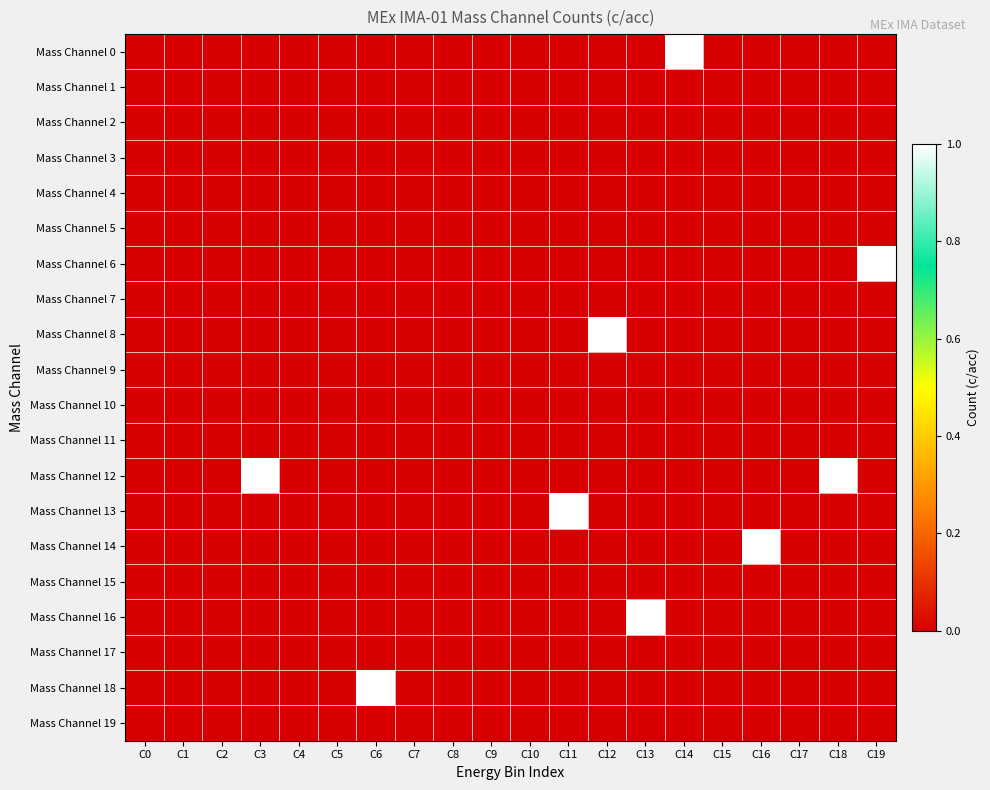

Reading left to right, extract all data points from this chart.

Mass Channel 0: C0=0	C1=0	C2=0	C3=0	C4=0	C5=0	C6=0	C7=0	C8=0	C9=0	C10=0	C11=0	C12=0	C13=0	C14=1	C15=0	C16=0	C17=0	C18=0	C19=0
Mass Channel 1: C0=0	C1=0	C2=0	C3=0	C4=0	C5=0	C6=0	C7=0	C8=0	C9=0	C10=0	C11=0	C12=0	C13=0	C14=0	C15=0	C16=0	C17=0	C18=0	C19=0
Mass Channel 2: C0=0	C1=0	C2=0	C3=0	C4=0	C5=0	C6=0	C7=0	C8=0	C9=0	C10=0	C11=0	C12=0	C13=0	C14=0	C15=0	C16=0	C17=0	C18=0	C19=0
Mass Channel 3: C0=0	C1=0	C2=0	C3=0	C4=0	C5=0	C6=0	C7=0	C8=0	C9=0	C10=0	C11=0	C12=0	C13=0	C14=0	C15=0	C16=0	C17=0	C18=0	C19=0
Mass Channel 4: C0=0	C1=0	C2=0	C3=0	C4=0	C5=0	C6=0	C7=0	C8=0	C9=0	C10=0	C11=0	C12=0	C13=0	C14=0	C15=0	C16=0	C17=0	C18=0	C19=0
Mass Channel 5: C0=0	C1=0	C2=0	C3=0	C4=0	C5=0	C6=0	C7=0	C8=0	C9=0	C10=0	C11=0	C12=0	C13=0	C14=0	C15=0	C16=0	C17=0	C18=0	C19=0
Mass Channel 6: C0=0	C1=0	C2=0	C3=0	C4=0	C5=0	C6=0	C7=0	C8=0	C9=0	C10=0	C11=0	C12=0	C13=0	C14=0	C15=0	C16=0	C17=0	C18=0	C19=1
Mass Channel 7: C0=0	C1=0	C2=0	C3=0	C4=0	C5=0	C6=0	C7=0	C8=0	C9=0	C10=0	C11=0	C12=0	C13=0	C14=0	C15=0	C16=0	C17=0	C18=0	C19=0
Mass Channel 8: C0=0	C1=0	C2=0	C3=0	C4=0	C5=0	C6=0	C7=0	C8=0	C9=0	C10=0	C11=0	C12=1	C13=0	C14=0	C15=0	C16=0	C17=0	C18=0	C19=0
Mass Channel 9: C0=0	C1=0	C2=0	C3=0	C4=0	C5=0	C6=0	C7=0	C8=0	C9=0	C10=0	C11=0	C12=0	C13=0	C14=0	C15=0	C16=0	C17=0	C18=0	C19=0
Mass Channel 10: C0=0	C1=0	C2=0	C3=0	C4=0	C5=0	C6=0	C7=0	C8=0	C9=0	C10=0	C11=0	C12=0	C13=0	C14=0	C15=0	C16=0	C17=0	C18=0	C19=0
Mass Channel 11: C0=0	C1=0	C2=0	C3=0	C4=0	C5=0	C6=0	C7=0	C8=0	C9=0	C10=0	C11=0	C12=0	C13=0	C14=0	C15=0	C16=0	C17=0	C18=0	C19=0
Mass Channel 12: C0=0	C1=0	C2=0	C3=1	C4=0	C5=0	C6=0	C7=0	C8=0	C9=0	C10=0	C11=0	C12=0	C13=0	C14=0	C15=0	C16=0	C17=0	C18=1	C19=0
Mass Channel 13: C0=0	C1=0	C2=0	C3=0	C4=0	C5=0	C6=0	C7=0	C8=0	C9=0	C10=0	C11=1	C12=0	C13=0	C14=0	C15=0	C16=0	C17=0	C18=0	C19=0
Mass Channel 14: C0=0	C1=0	C2=0	C3=0	C4=0	C5=0	C6=0	C7=0	C8=0	C9=0	C10=0	C11=0	C12=0	C13=0	C14=0	C15=0	C16=1	C17=0	C18=0	C19=0
Mass Channel 15: C0=0	C1=0	C2=0	C3=0	C4=0	C5=0	C6=0	C7=0	C8=0	C9=0	C10=0	C11=0	C12=0	C13=0	C14=0	C15=0	C16=0	C17=0	C18=0	C19=0
Mass Channel 16: C0=0	C1=0	C2=0	C3=0	C4=0	C5=0	C6=0	C7=0	C8=0	C9=0	C10=0	C11=0	C12=0	C13=1	C14=0	C15=0	C16=0	C17=0	C18=0	C19=0
Mass Channel 17: C0=0	C1=0	C2=0	C3=0	C4=0	C5=0	C6=0	C7=0	C8=0	C9=0	C10=0	C11=0	C12=0	C13=0	C14=0	C15=0	C16=0	C17=0	C18=0	C19=0
Mass Channel 18: C0=0	C1=0	C2=0	C3=0	C4=0	C5=0	C6=1	C7=0	C8=0	C9=0	C10=0	C11=0	C12=0	C13=0	C14=0	C15=0	C16=0	C17=0	C18=0	C19=0
Mass Channel 19: C0=0	C1=0	C2=0	C3=0	C4=0	C5=0	C6=0	C7=0	C8=0	C9=0	C10=0	C11=0	C12=0	C13=0	C14=0	C15=0	C16=0	C17=0	C18=0	C19=0